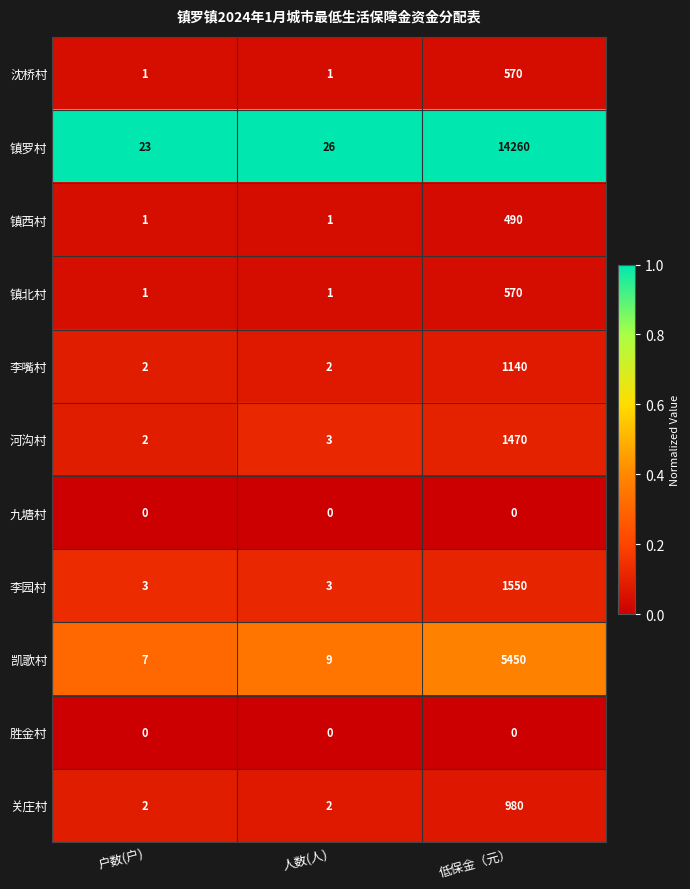

What is the approximate value of 镇罗村 at 人数(人), to the nearest 50?

50